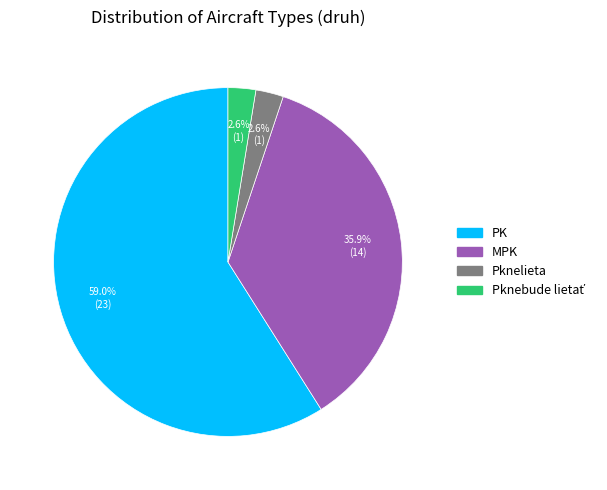

To the nearest percent, what is the average slice percentage?

25%